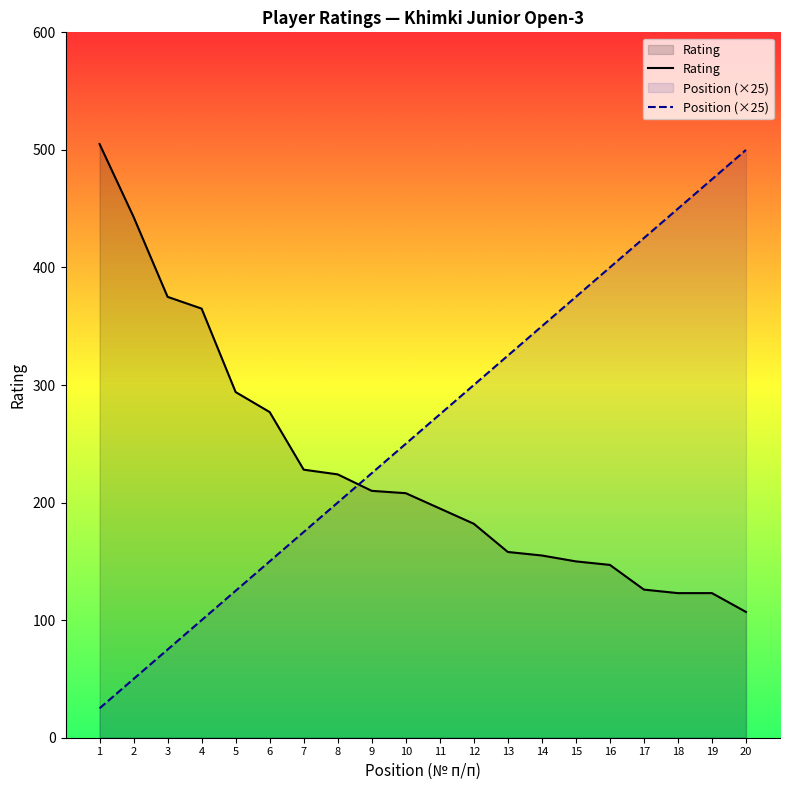

Which series has the widest spread of values?

Position (×25)